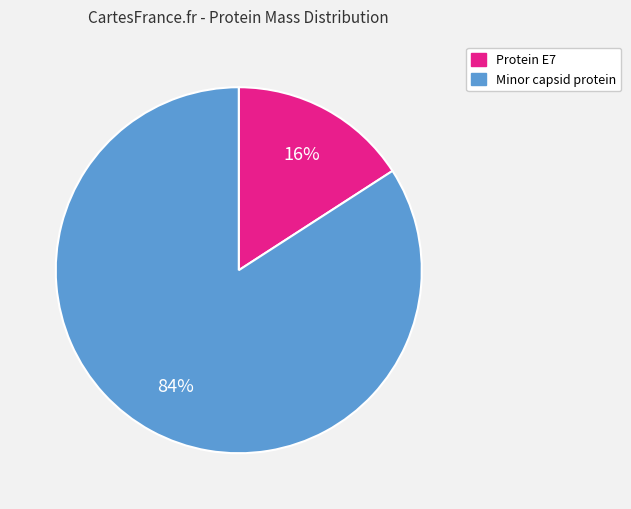

Is there any slice that represents more than half of the pie?

Yes